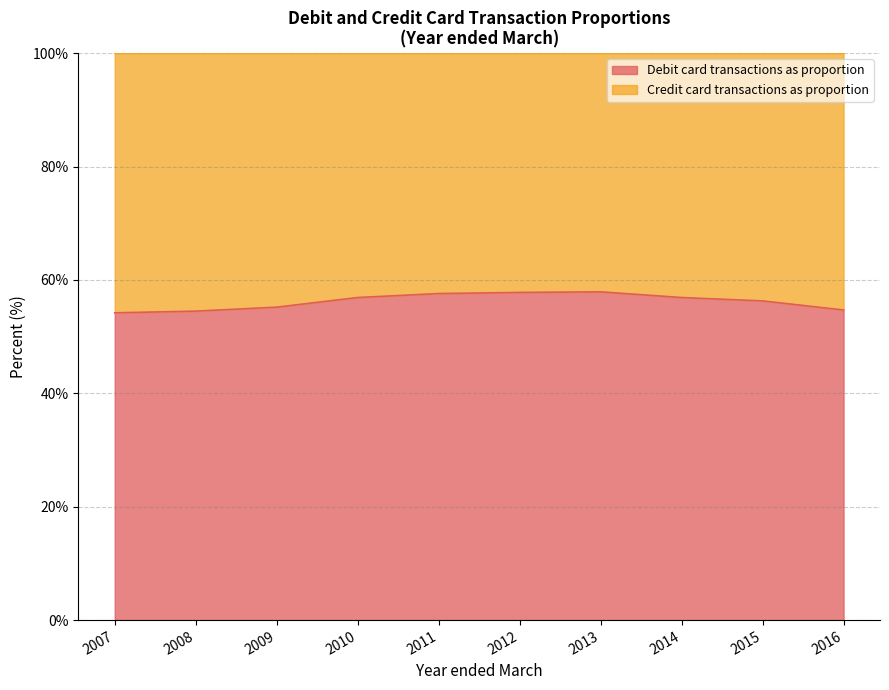

Between 2007 and 2013, which is larger?

2013